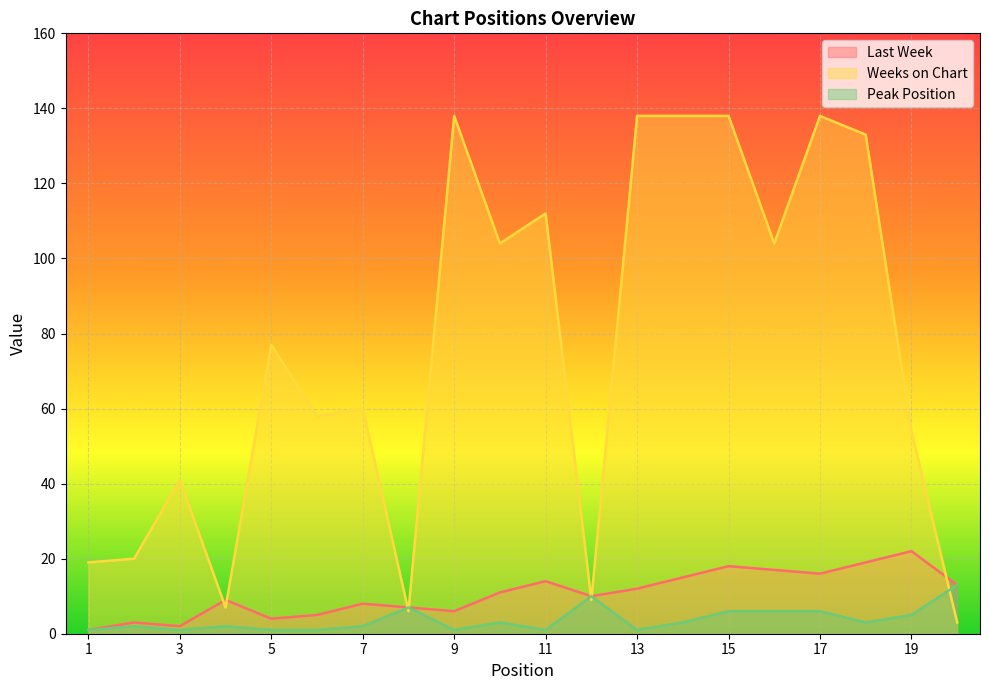

Reading left to right, list all the values displayed in this chart.

Last Week: 1	3	2	9	4	5	8	7	6	11	14	10	12	15	18	17	16	19	22	13
Weeks on Chart: 19	20	41	7	77	58	60	6	138	104	112	9	138	138	138	104	138	133	54	3
Peak Position: 1	2	1	2	1	1	2	7	1	3	1	10	1	3	6	6	6	3	5	13